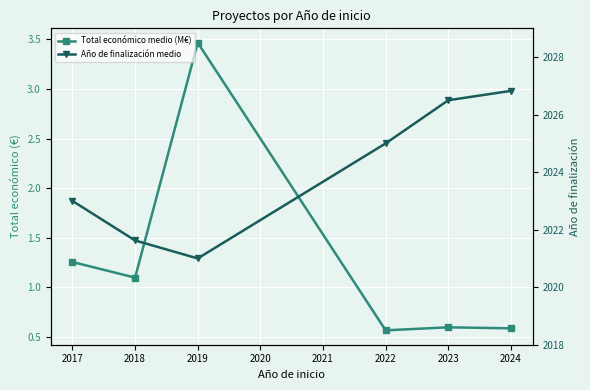

How many values in the Año de finalización medio series exceed 2025?

2